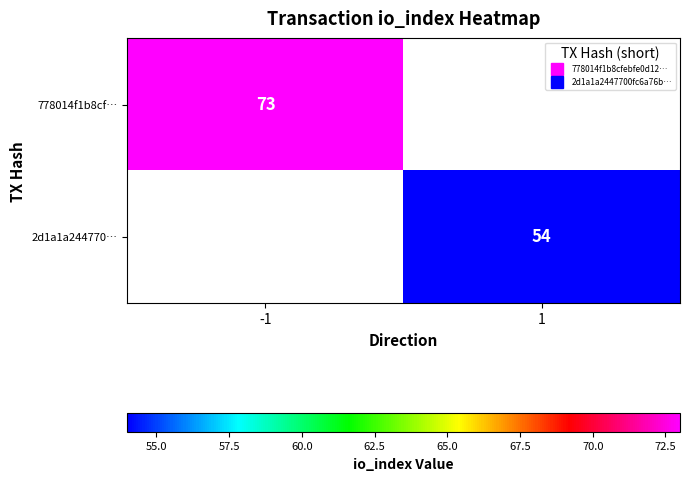

Which series has the largest range (max minus min)?

778014f1b8cf…